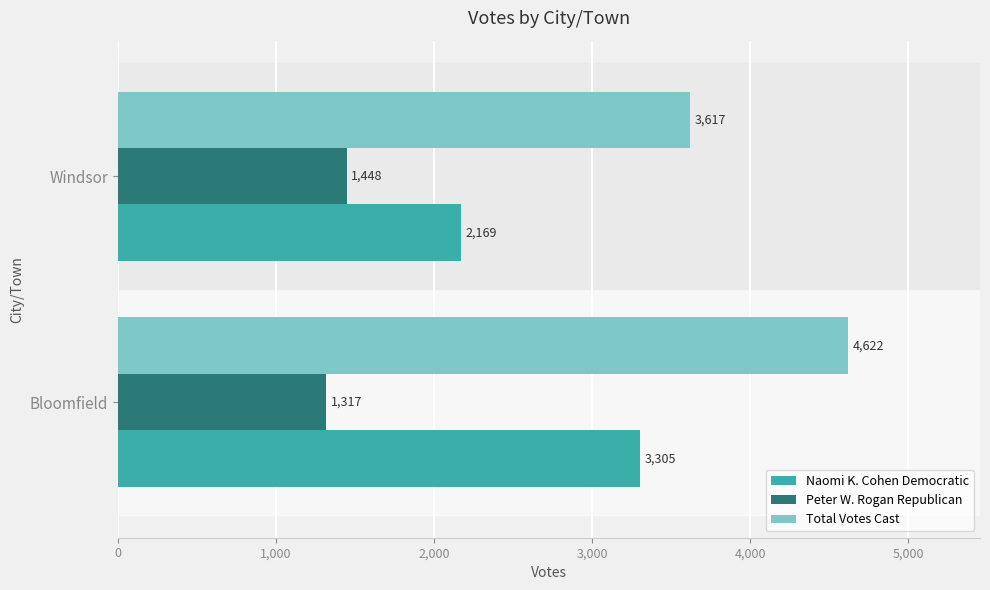

Which series has the largest total across all categories?

Total Votes Cast